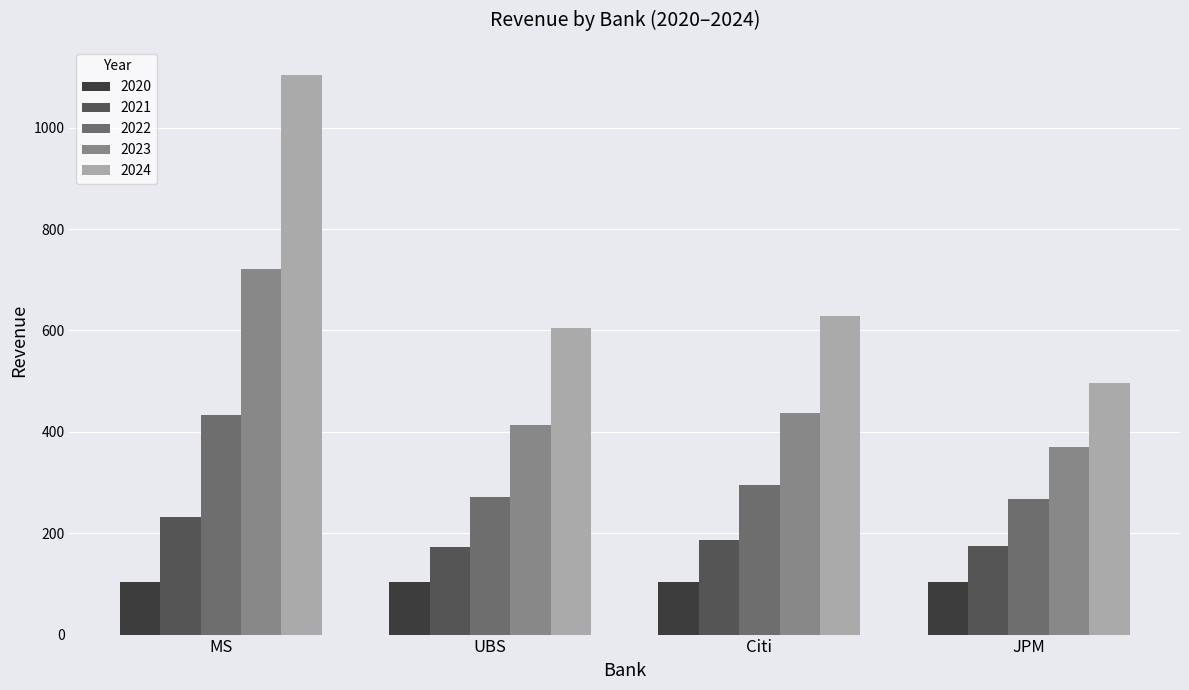

Rank the series at Citi from highest to lowest value.

2024, 2023, 2022, 2021, 2020